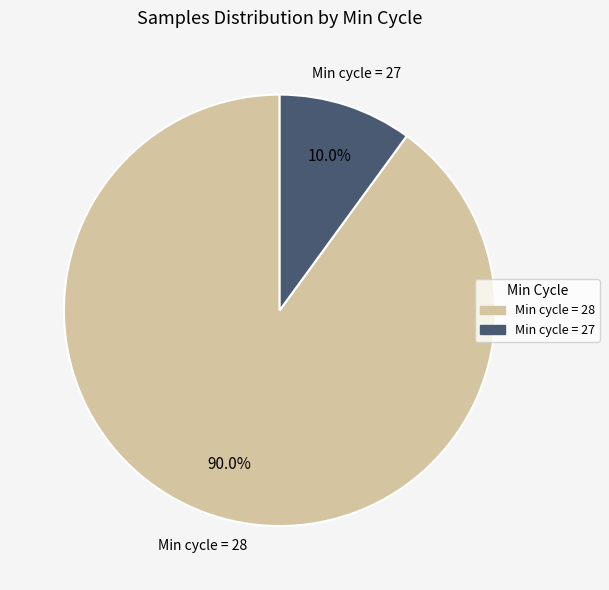

Is there a majority slice in this chart?

Yes